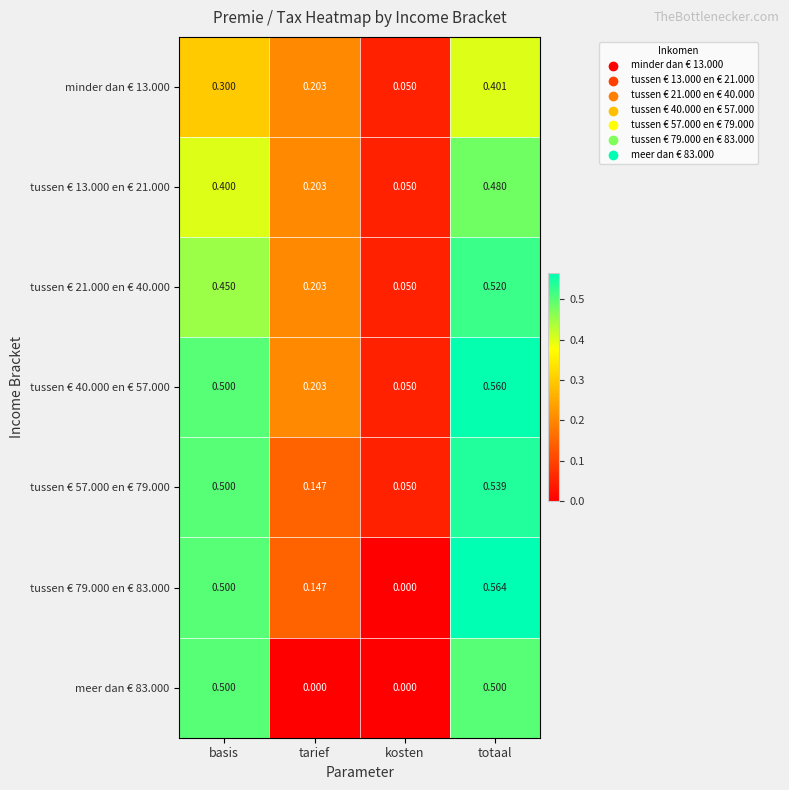

List the labels in order of tussen € 21.000 en € 40.000 value, smallest first.

kosten, tarief, basis, totaal